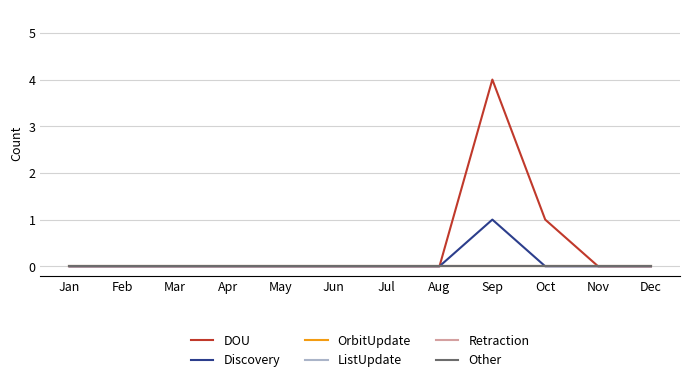

Which series has the largest total across all categories?

DOU